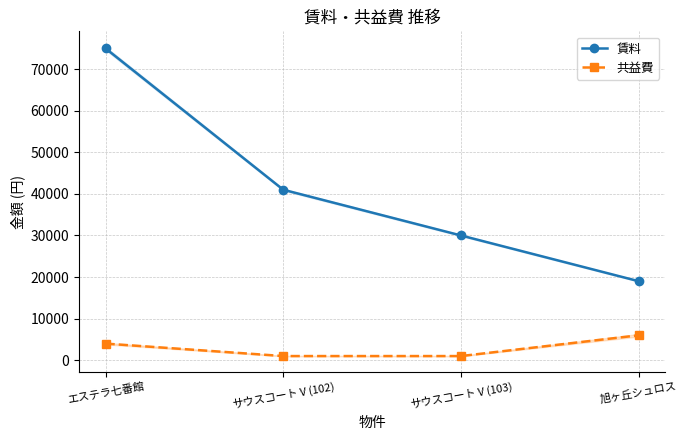

List the series in order of their peak value, highest first.

賃料, 共益費